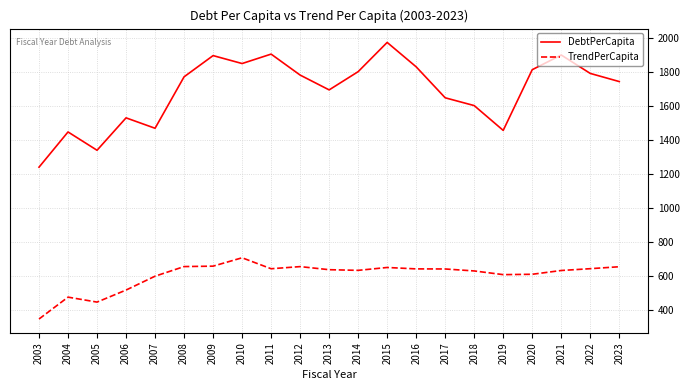

What are all the series names shown in the legend?

DebtPerCapita, TrendPerCapita